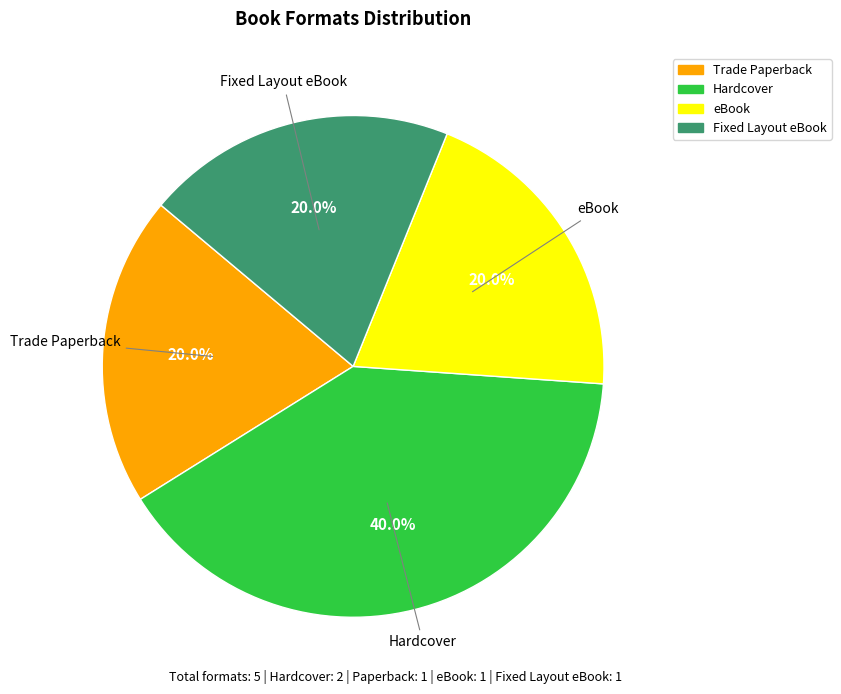

What is the largest slice in the pie chart?

Hardcover